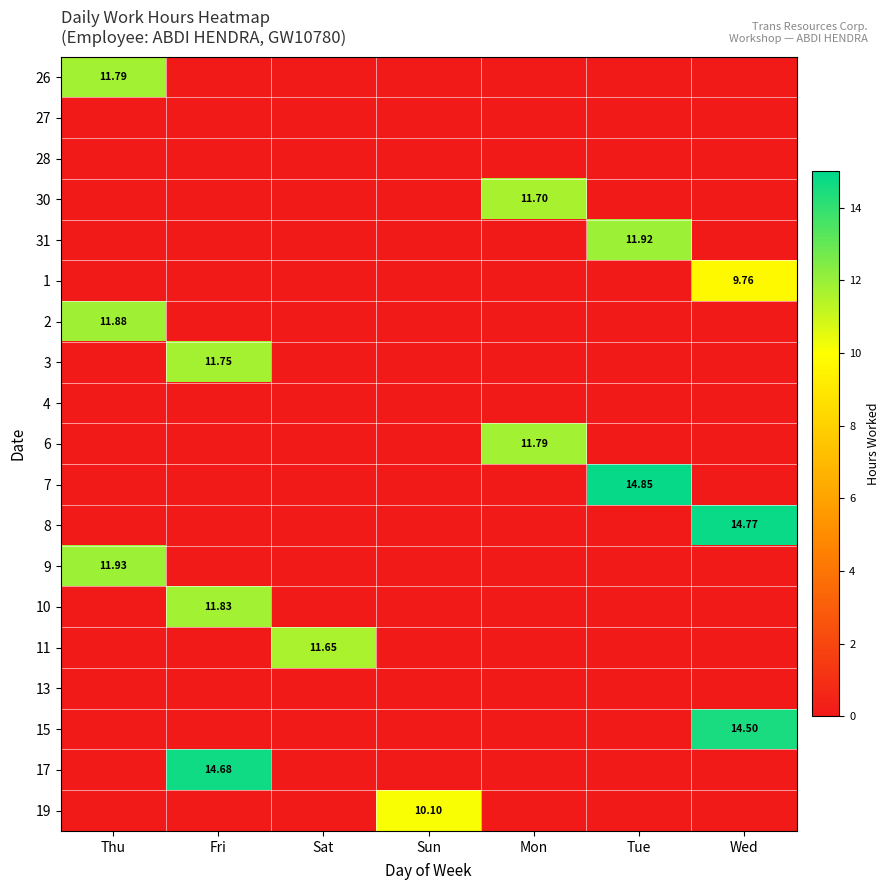

List the labels in order of 19 value, smallest first.

Thu, Fri, Sat, Mon, Tue, Wed, Sun